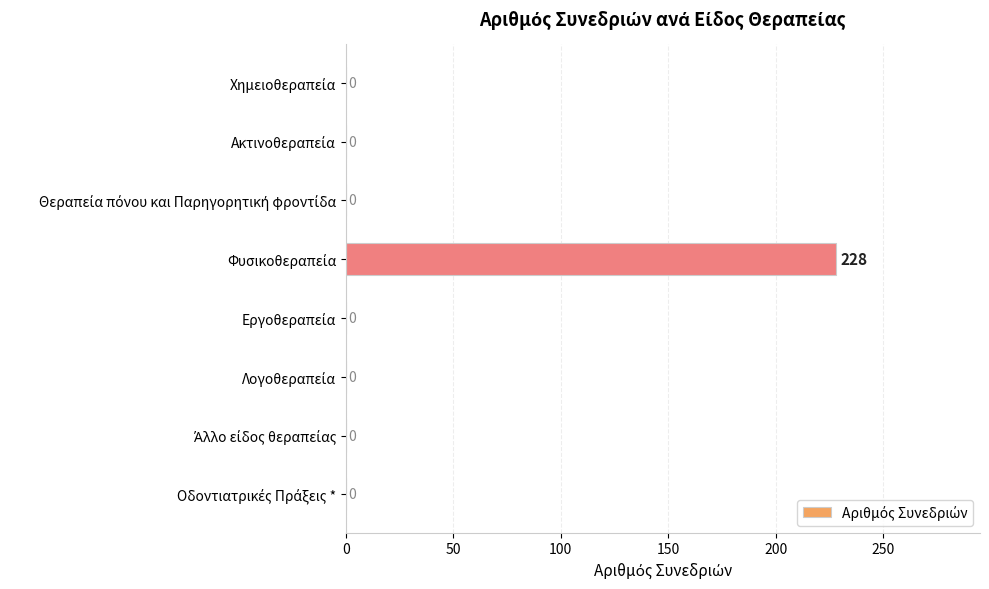

What is the sum of all values?

228